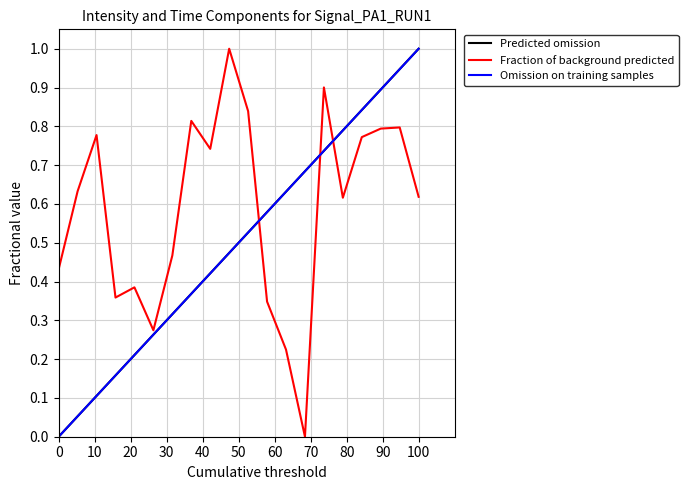

What is the highest value of the Fraction of background predicted series?

1.0